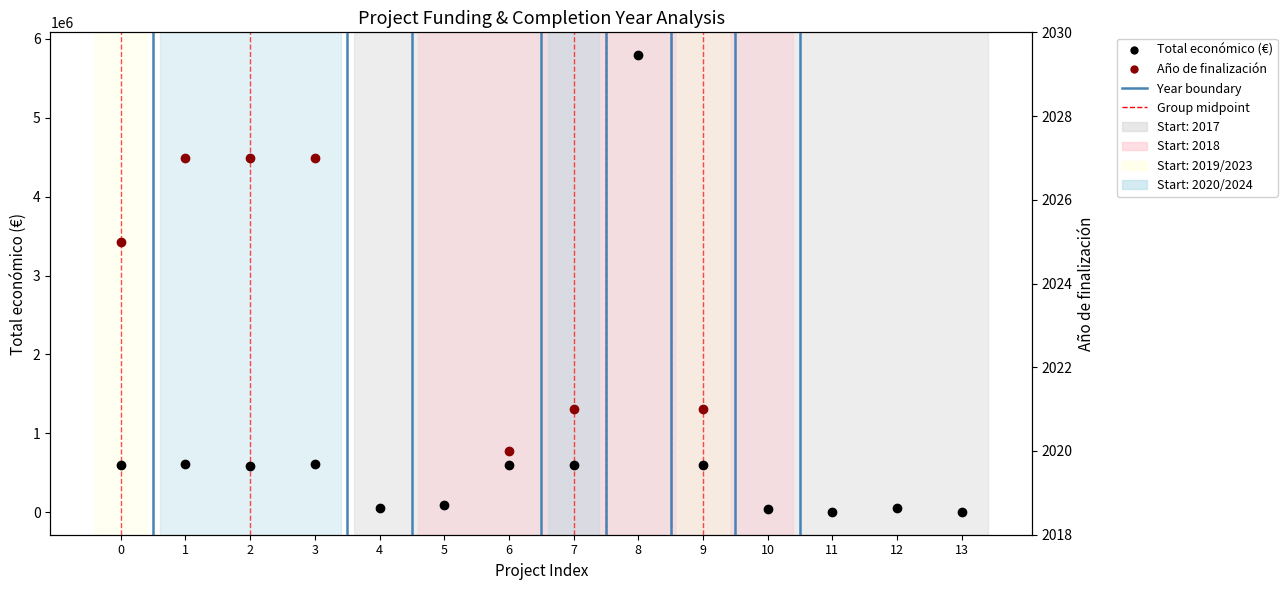

Does the chart have visible grid lines?

No